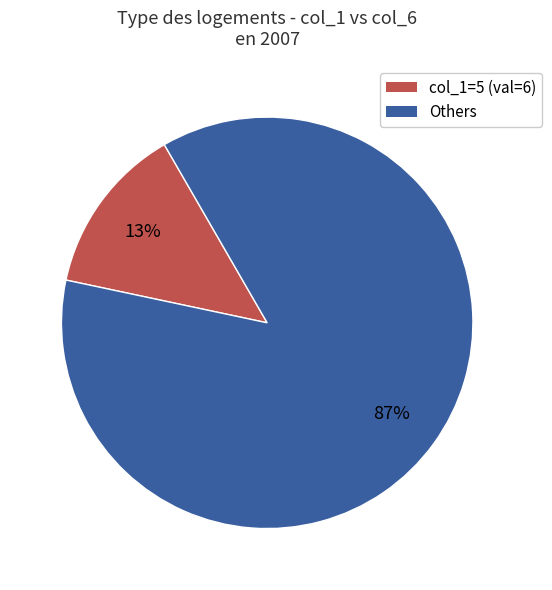

To the nearest percent, what is the average slice percentage?

50%